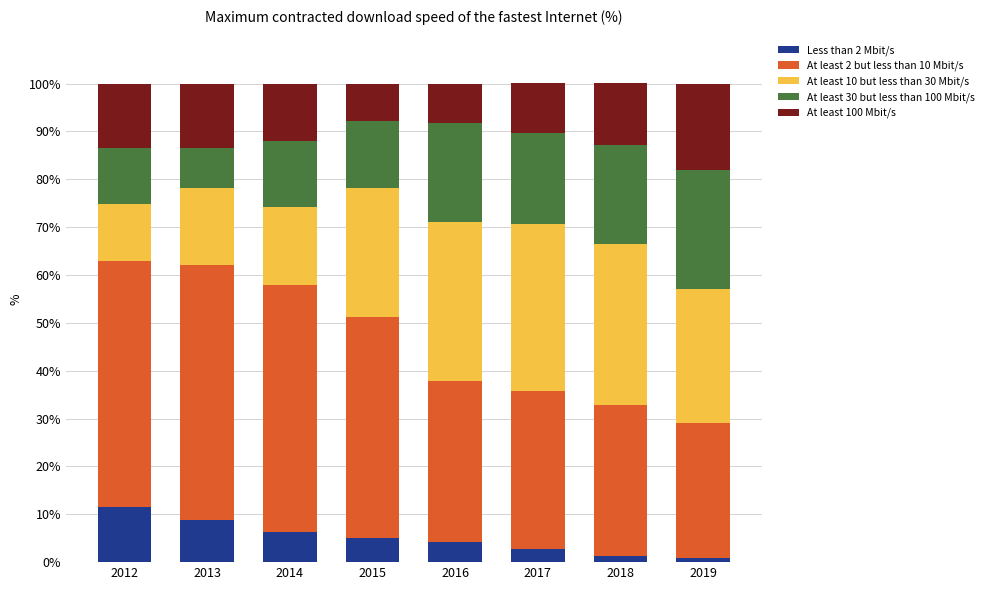

The Less than 2 Mbit/s series shows 3.7 at 2013. True or false?

False